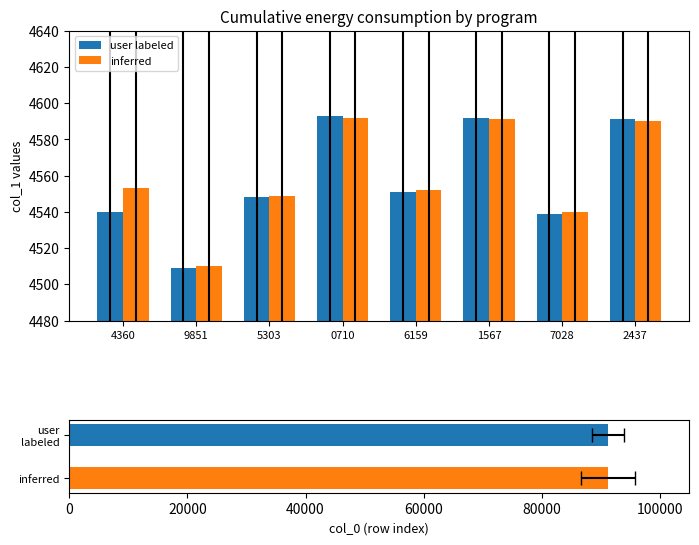

Reading right to left, extract all data points from this chart.

user labeled: 4591	4539	4592	4551	4593	4548	4509	4540
inferred: 4590	4540	4591	4552	4592	4549	4510	4553